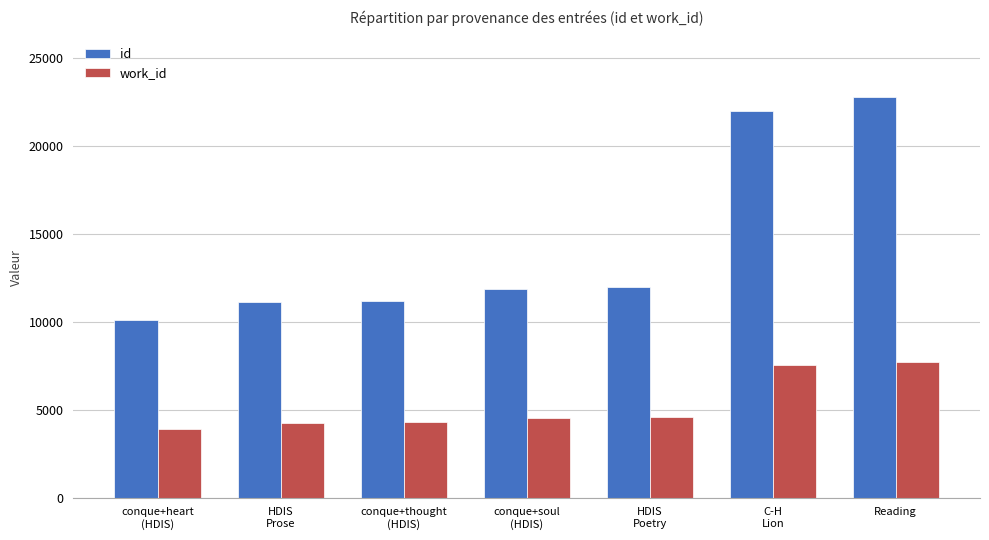

What are all the series names shown in the legend?

id, work_id